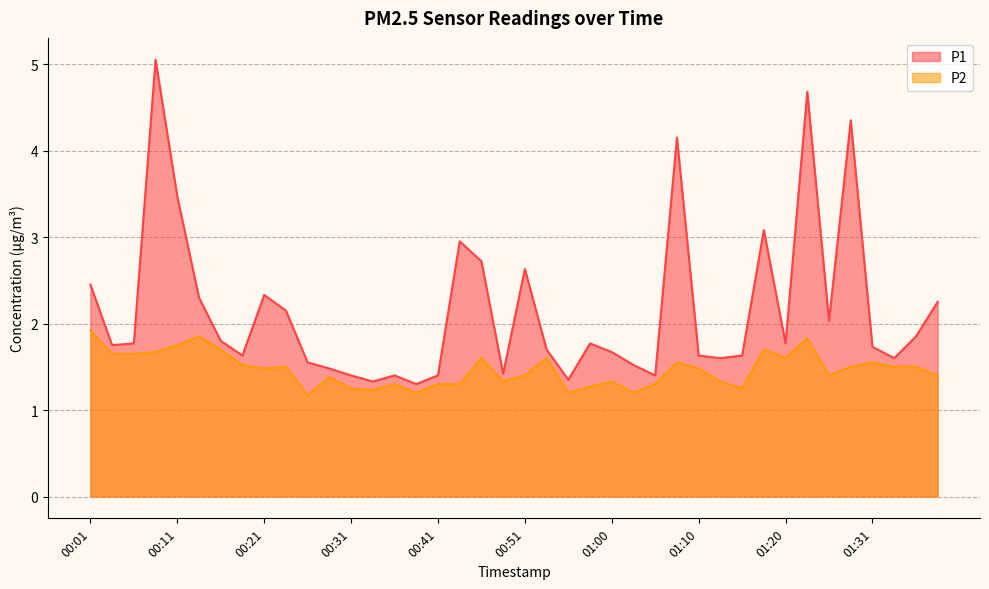

Reading left to right, what are all the values shown in this chart?

P1: 00:01=2.5	00:04=1.8	00:06=1.8	00:09=5.0	00:11=3.5	00:14=2.3	00:16=1.8	00:19=1.6	00:21=2.3	00:24=2.1	00:26=1.6	00:29=1.5	00:31=1.4	00:33=1.3	00:36=1.4	00:38=1.3	00:41=1.4	00:43=3.0	00:46=2.7	00:48=1.4	00:51=2.6	00:53=1.7	00:56=1.4	00:58=1.8	01:00=1.7	01:03=1.5	01:05=1.4	01:08=4.2	01:10=1.6	01:13=1.6	01:15=1.6	01:18=3.1	01:20=1.8	01:23=4.7	01:26=2.0	01:28=4.3	01:31=1.7	01:33=1.6	01:36=1.9	01:38=2.2
P2: 00:01=1.9	00:04=1.6	00:06=1.6	00:09=1.7	00:11=1.8	00:14=1.9	00:16=1.7	00:19=1.5	00:21=1.5	00:24=1.5	00:26=1.2	00:29=1.4	00:31=1.2	00:33=1.2	00:36=1.3	00:38=1.2	00:41=1.3	00:43=1.3	00:46=1.6	00:48=1.3	00:51=1.4	00:53=1.6	00:56=1.2	00:58=1.3	01:00=1.3	01:03=1.2	01:05=1.3	01:08=1.6	01:10=1.5	01:13=1.3	01:15=1.2	01:18=1.7	01:20=1.6	01:23=1.8	01:26=1.4	01:28=1.5	01:31=1.6	01:33=1.5	01:36=1.5	01:38=1.4